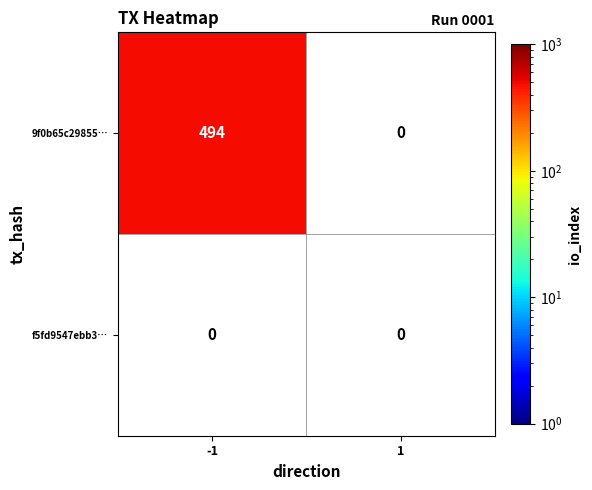

The value of 9f0b65c2985581881137e1778a660e4eedb7dd6 at io_index is 494. True or false?

True